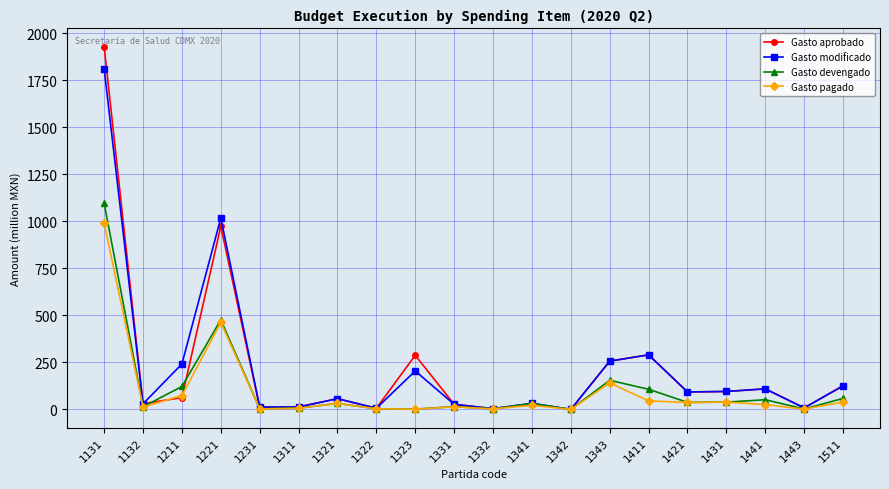

Which series has the largest range (max minus min)?

Gasto aprobado